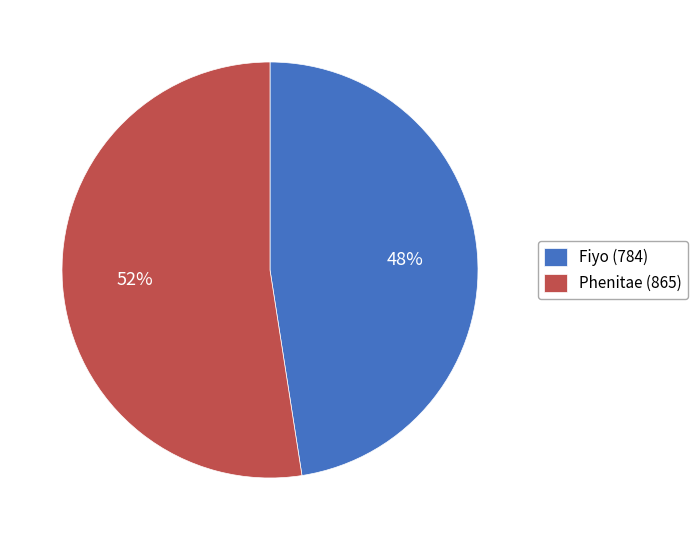

Combined, do Fiyo and Phenitae account for over 50%?

Yes